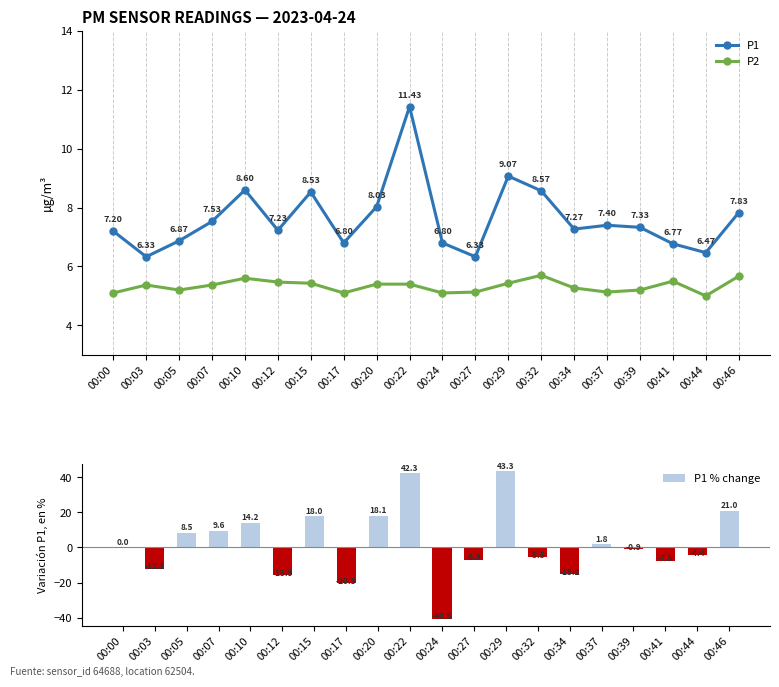

Is it true that P1 % change equals -27.3 at 00:12?

False